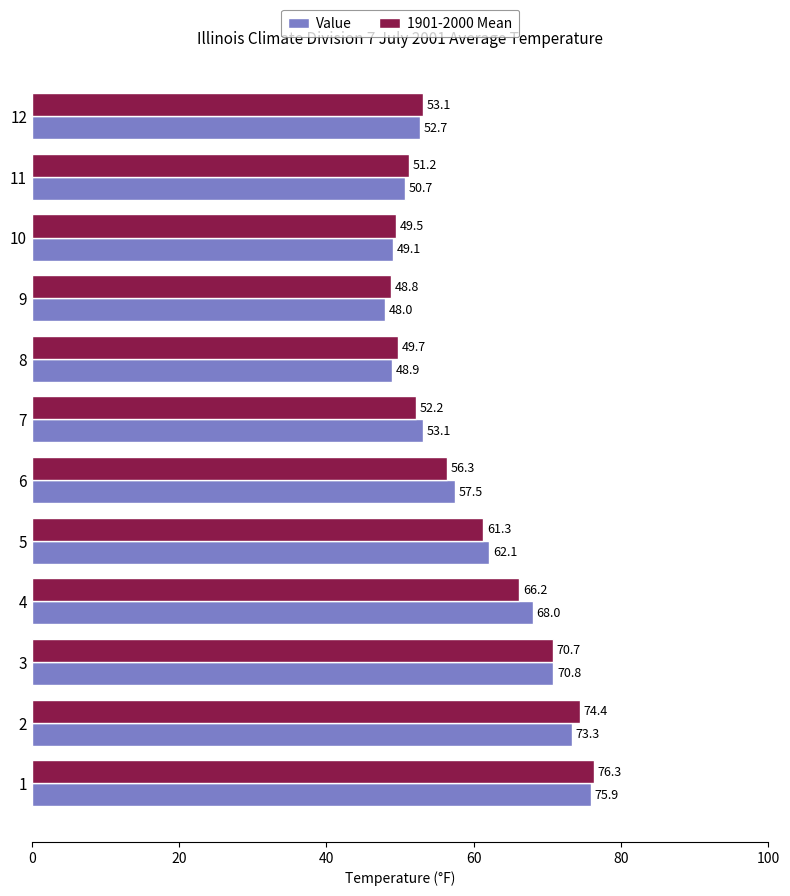

Rank the categories by 1901-2000 Mean value from lowest to highest.

9, 10, 8, 11, 7, 12, 6, 5, 4, 3, 2, 1